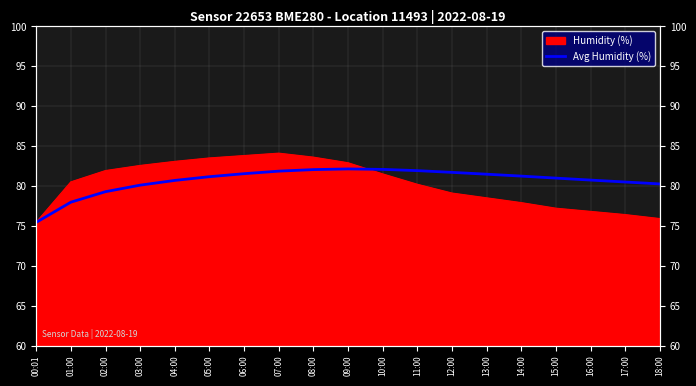

What position from the right is 05:00?

14